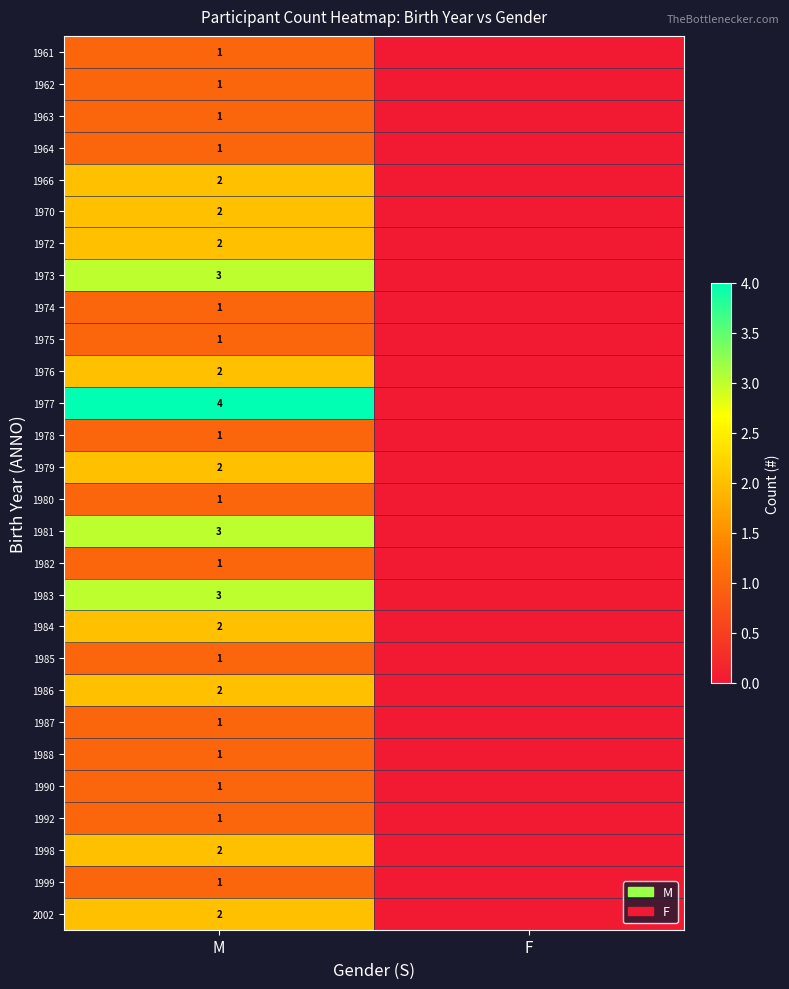

The 1998 series shows 1 at M. True or false?

False